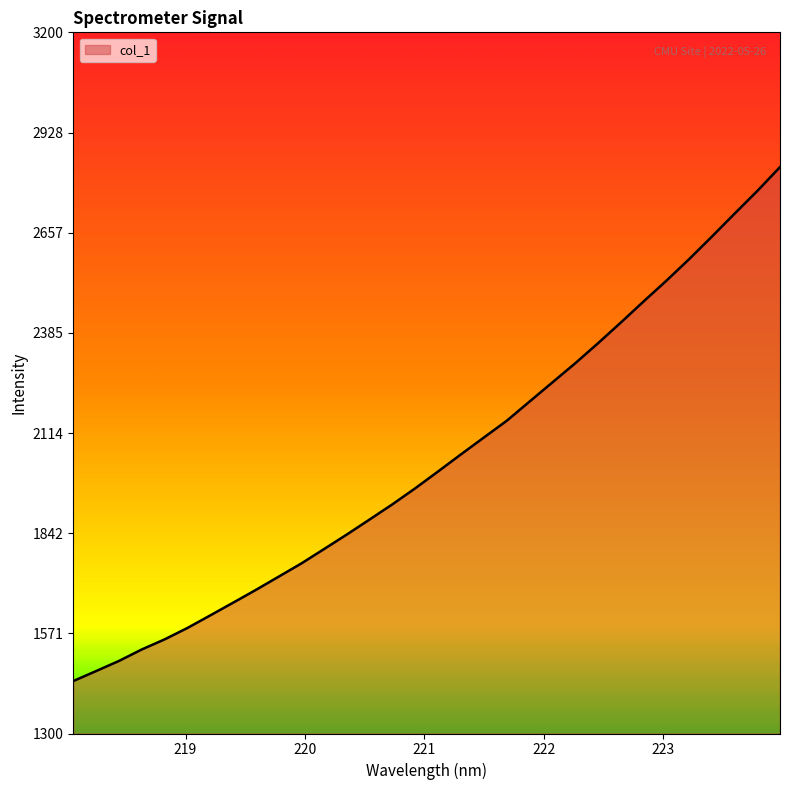

What is the smallest value displayed?

1442.2